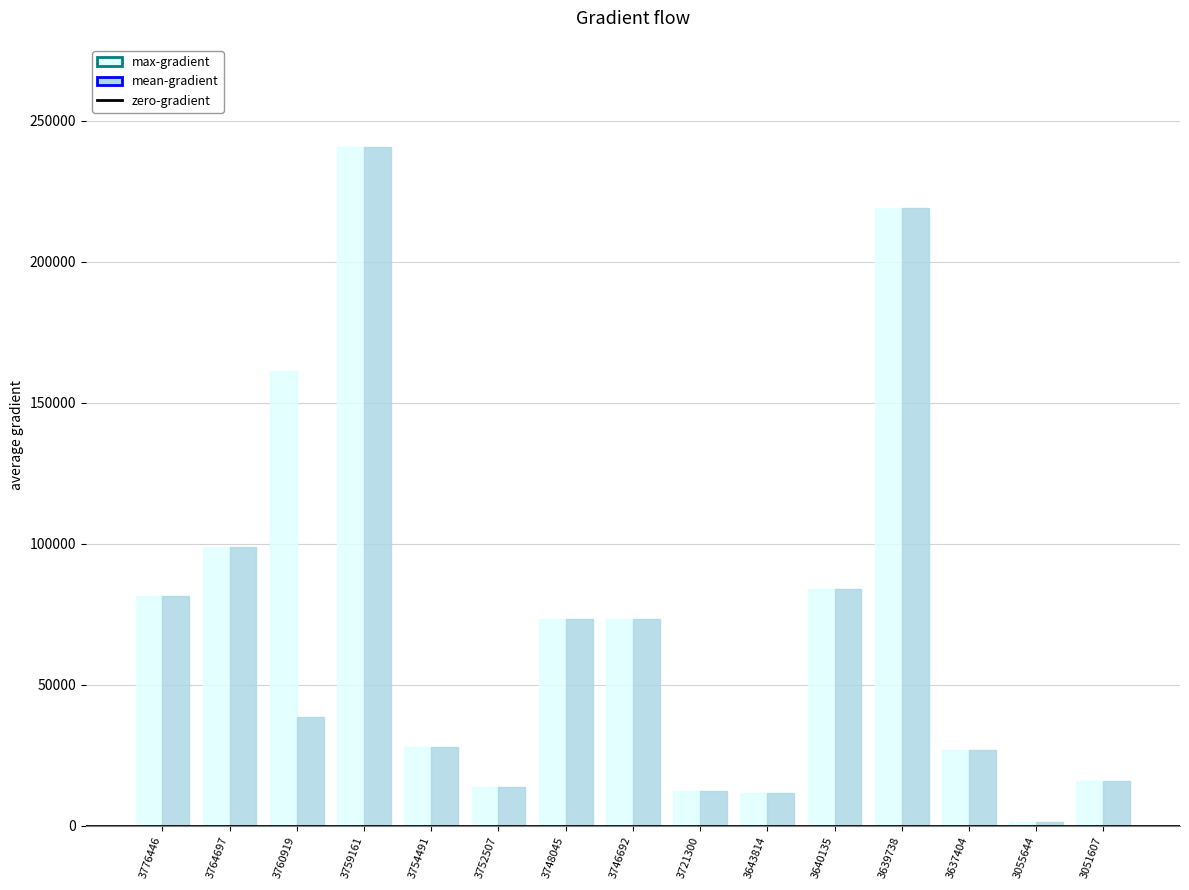

What is the spread (max minus min) of values at 3760919?

122725